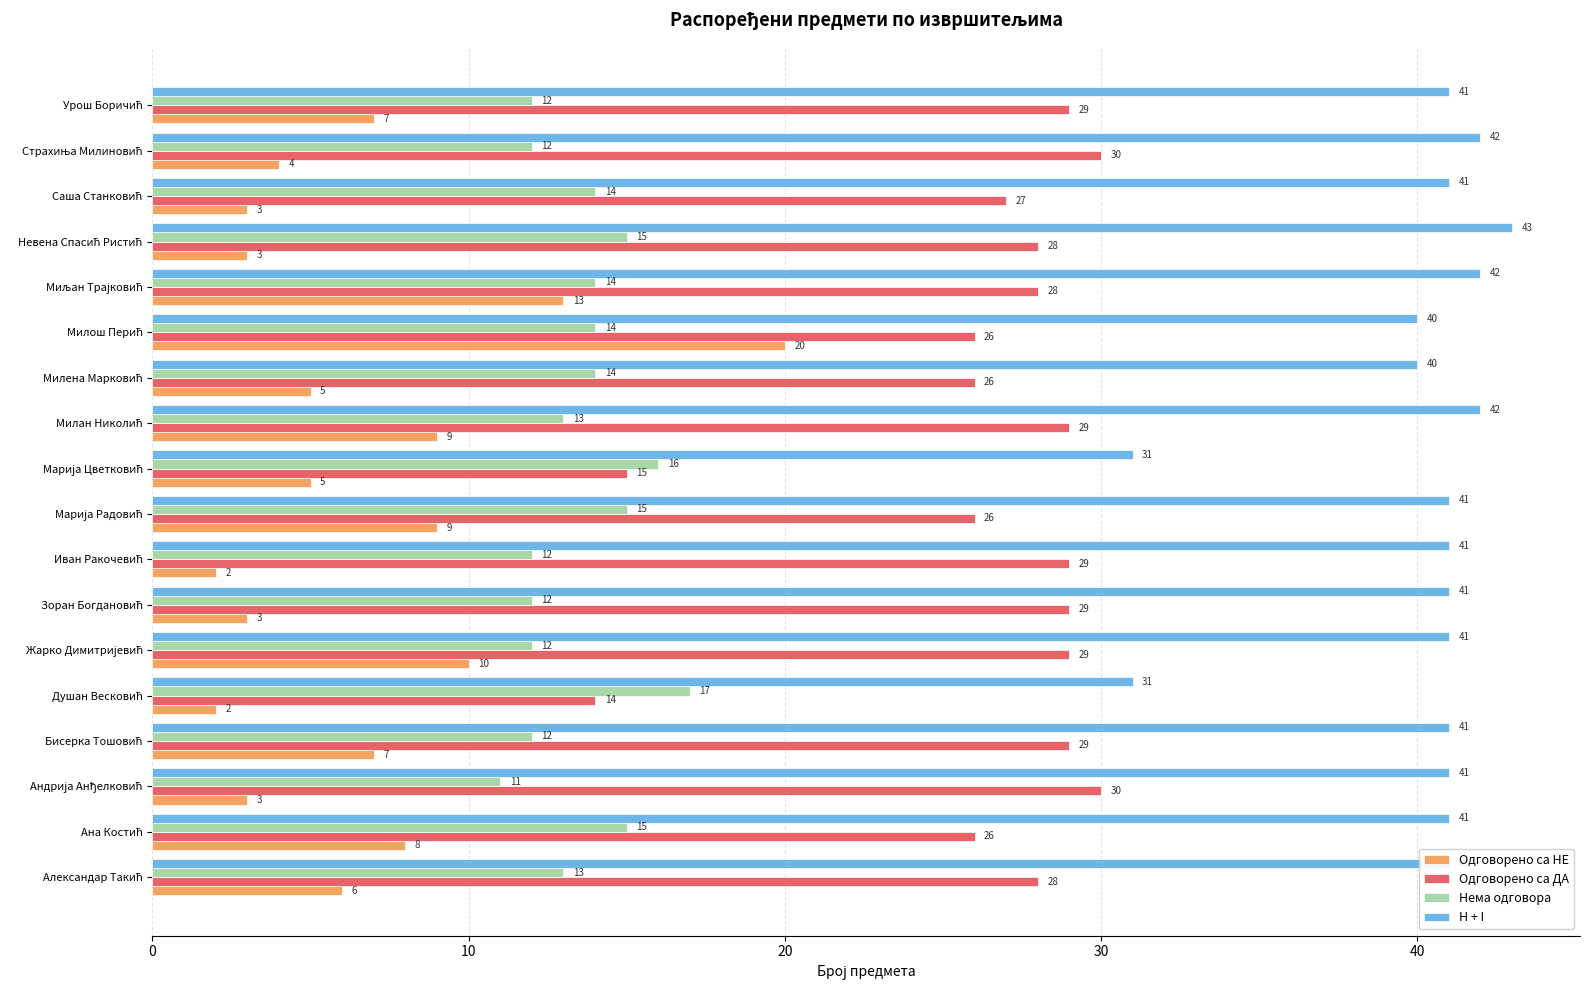

Which series has the largest total across all categories?

H + I